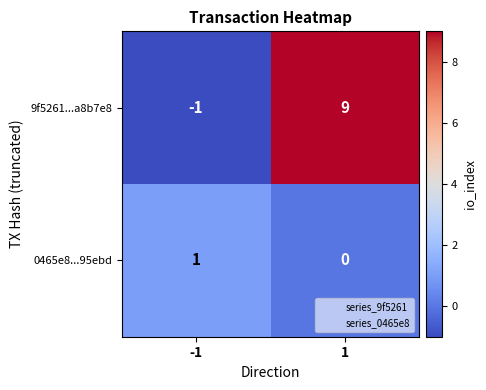

Rank the series by their average value, from highest to lowest.

9f5261...a8b7e8, 0465e8...95ebd